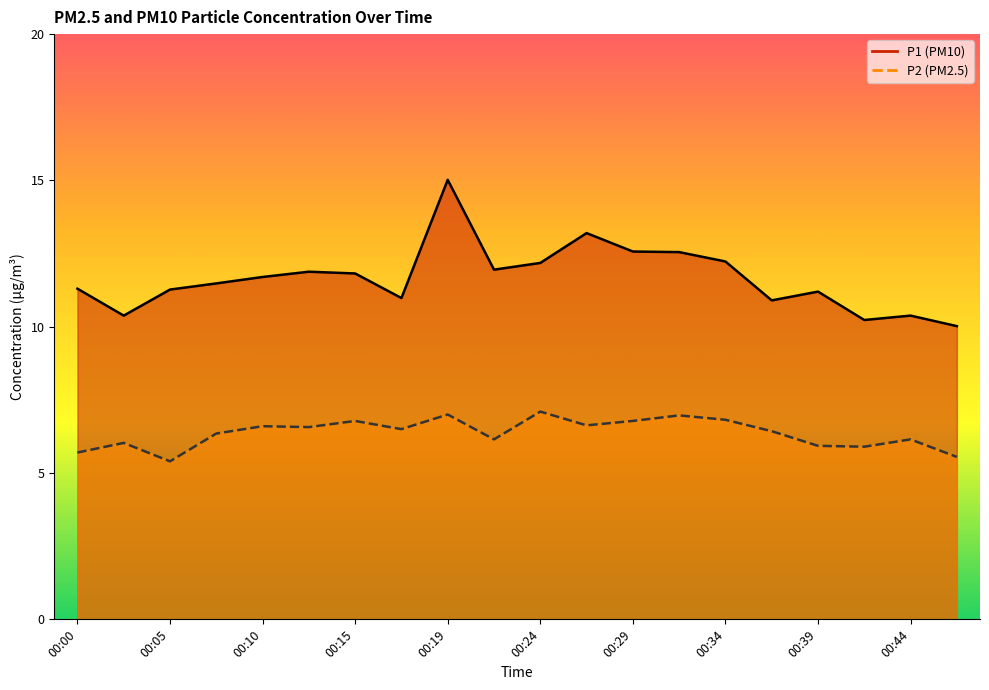

Where is the first local minimum for P1?

00:02